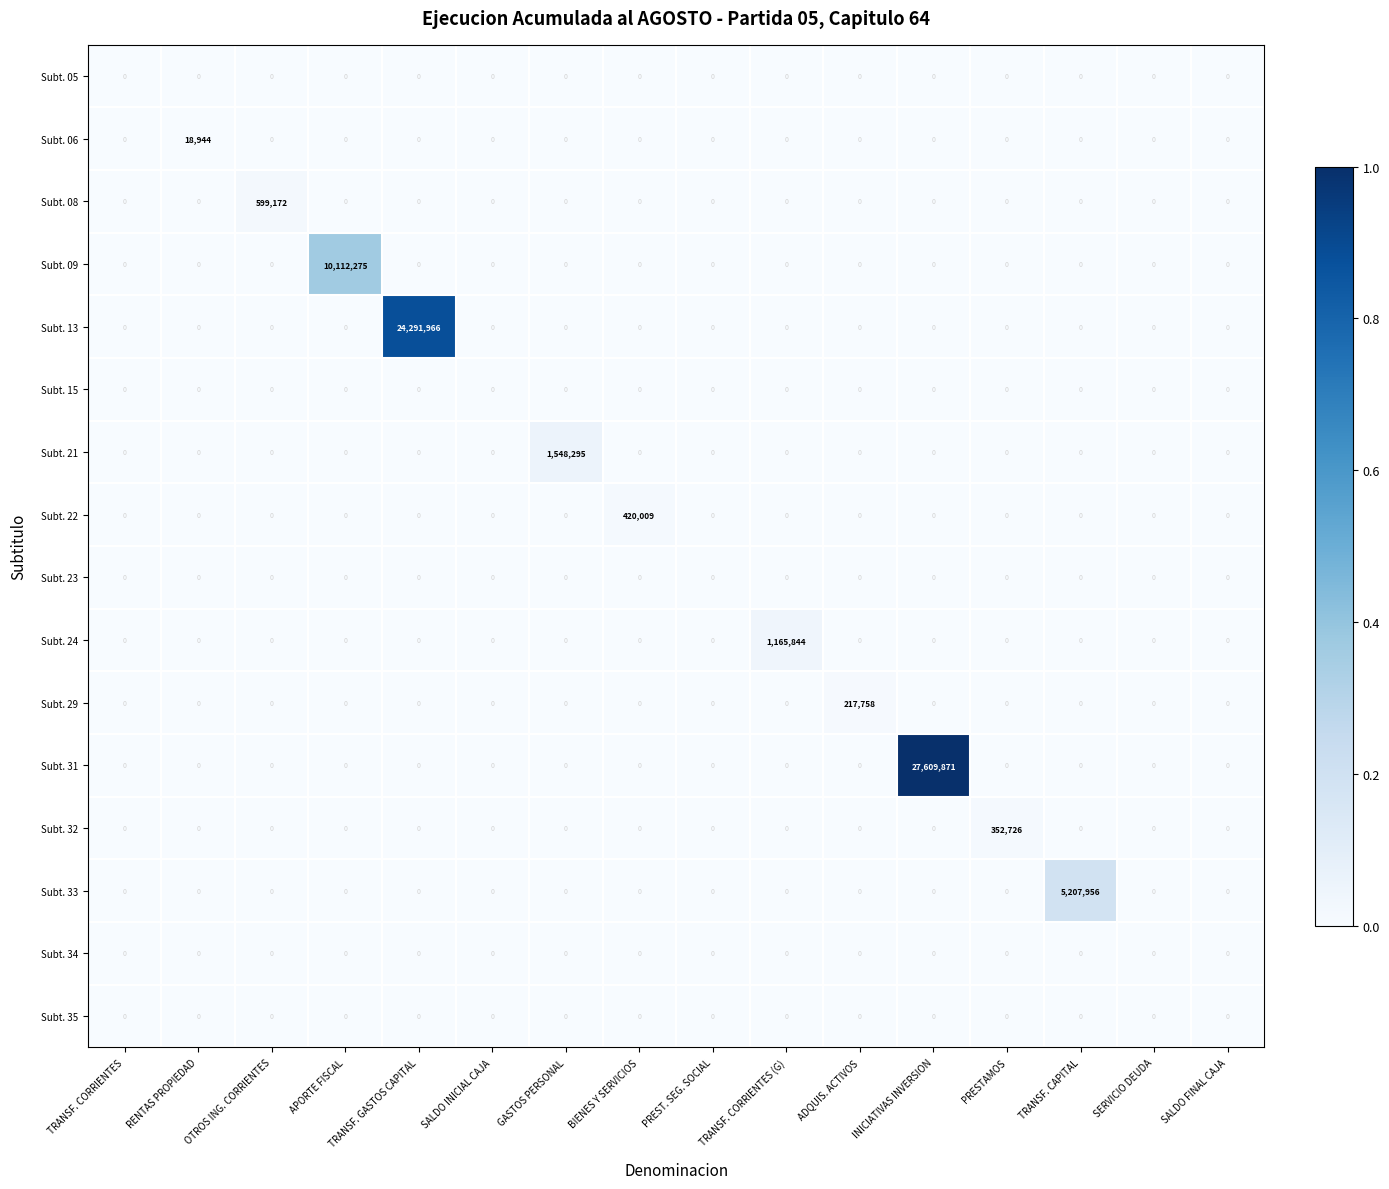

What is the difference between the maximum and minimum values in the Subt. 09 series?

10112275